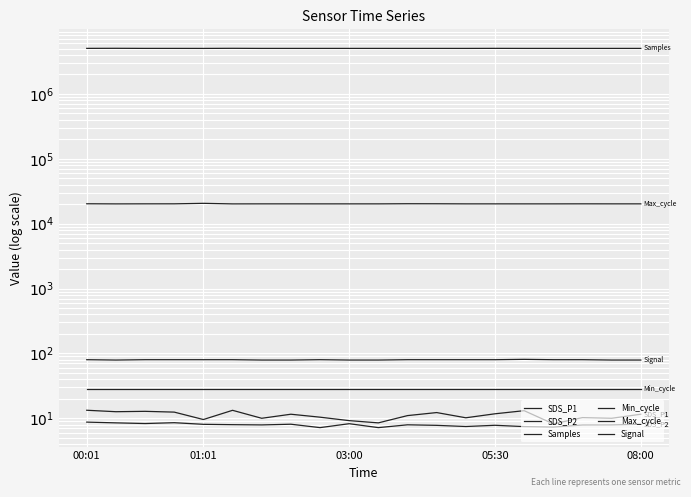

At which category is the sum across all series the highest?

01:01